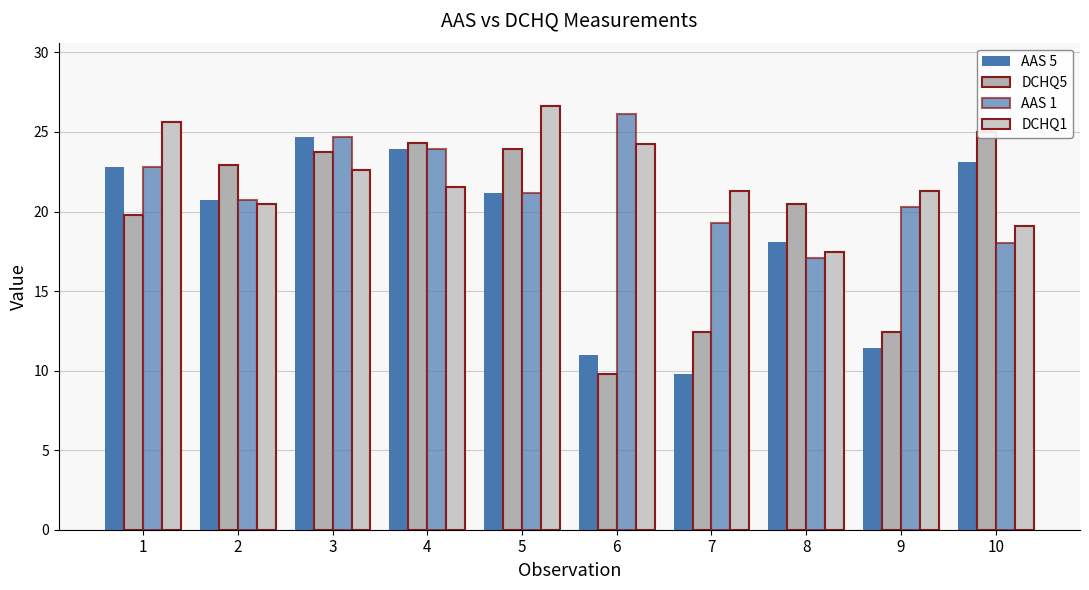

How many values in the AAS 5 series exceed 21?

5